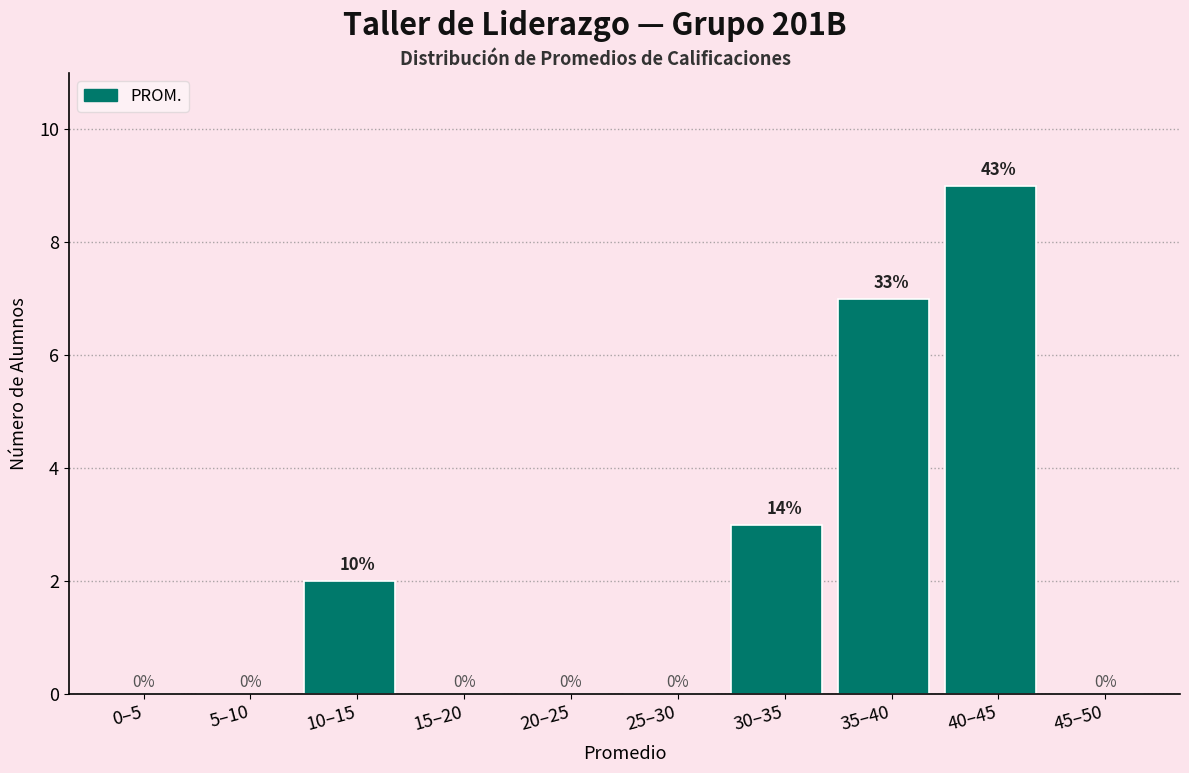

Reading left to right, what are all the values shown in this chart?

0–5=0	5–10=0	10–15=2	15–20=0	20–25=0	25–30=0	30–35=3	35–40=7	40–45=9	45–50=0